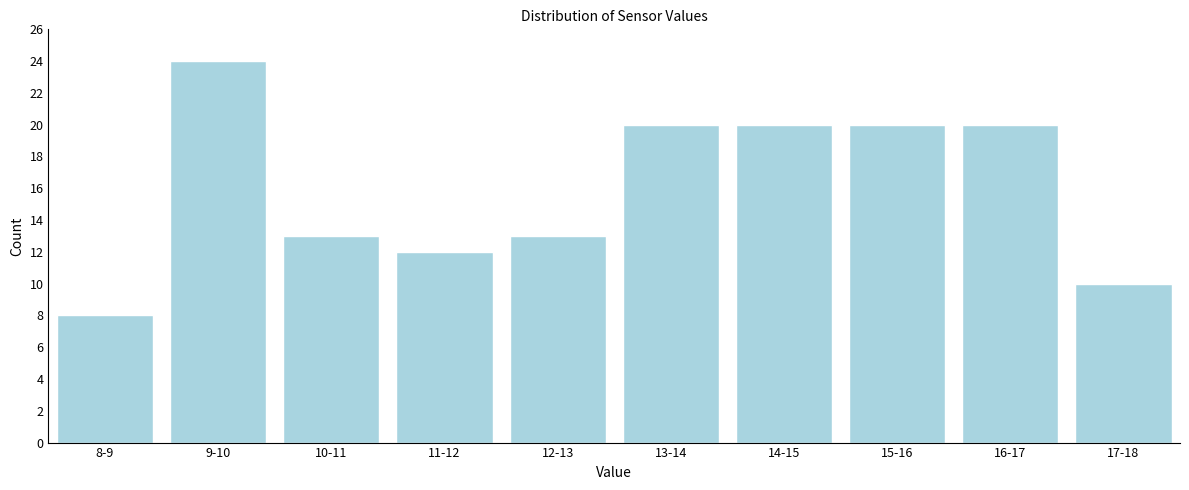

Reading left to right, transcribe all the data shown in this chart.

8	24	13	12	13	20	20	20	20	10